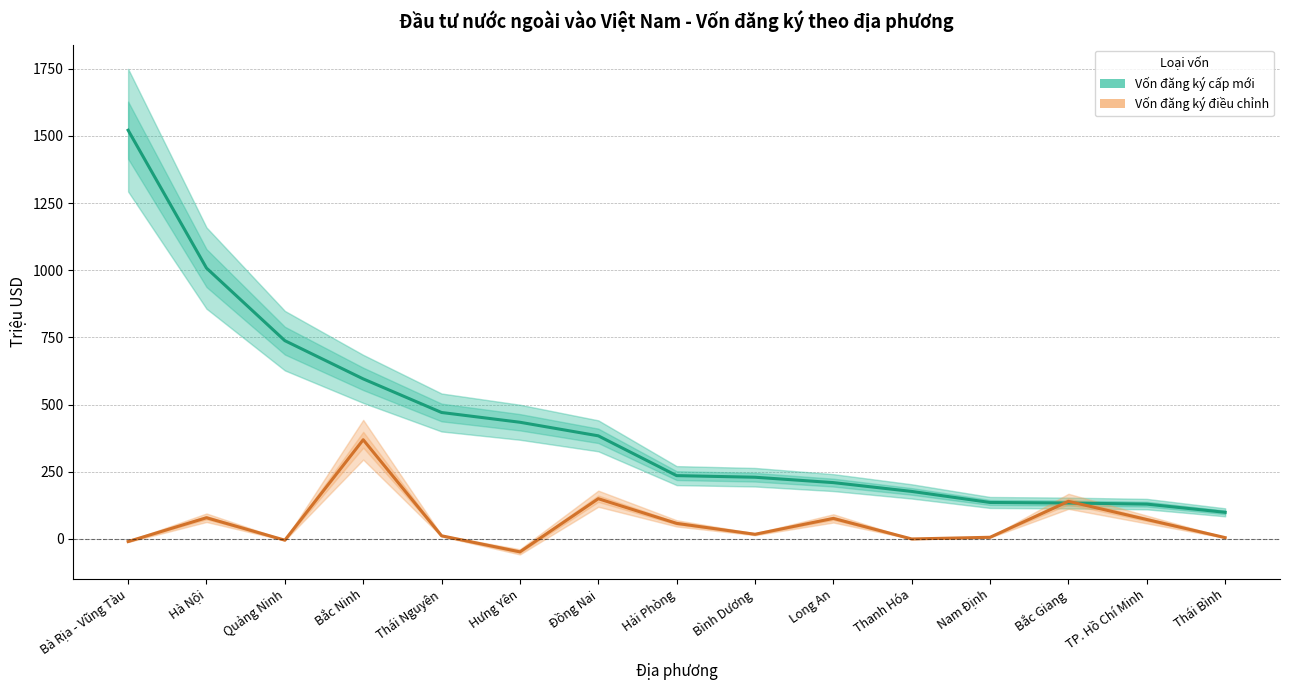

What is the label of the 1st point from the right?

Thái Bình